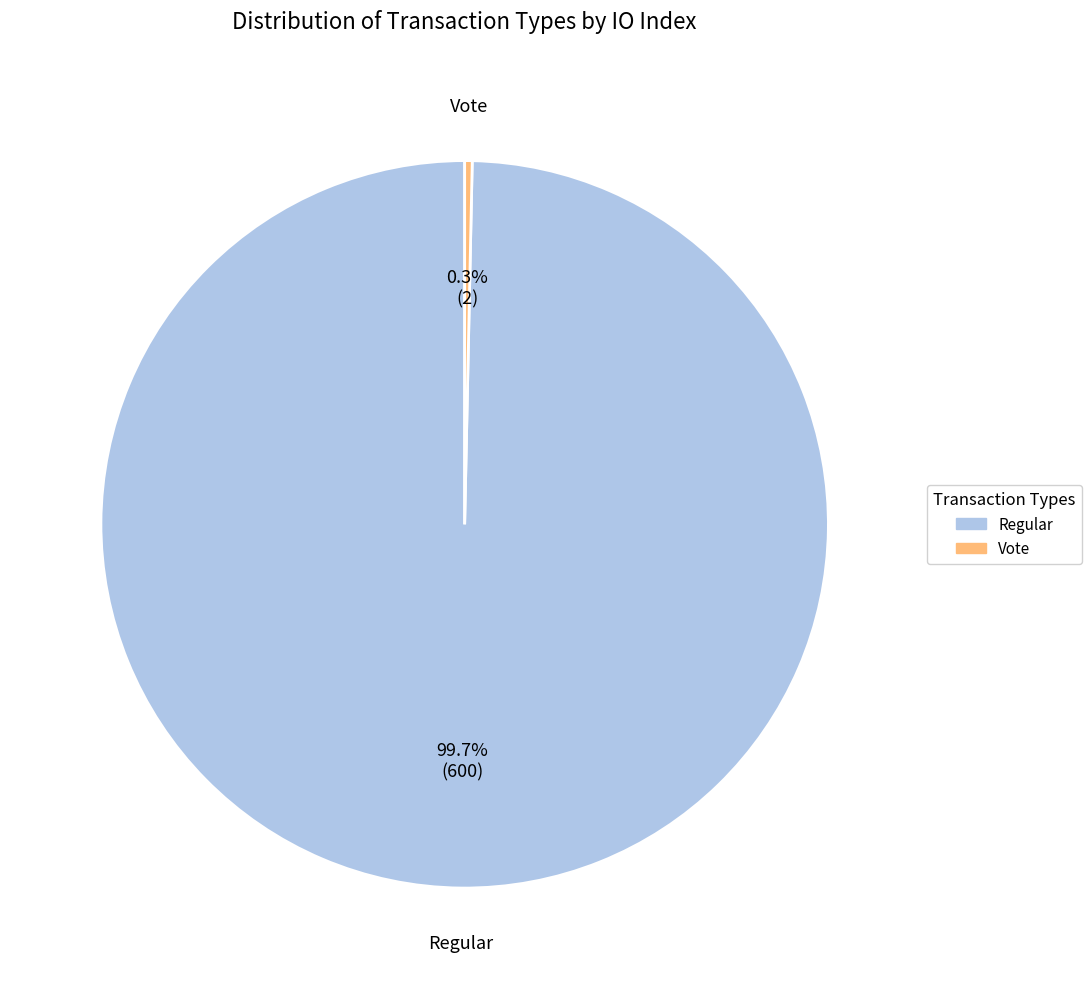

Is there any slice that represents more than half of the pie?

Yes